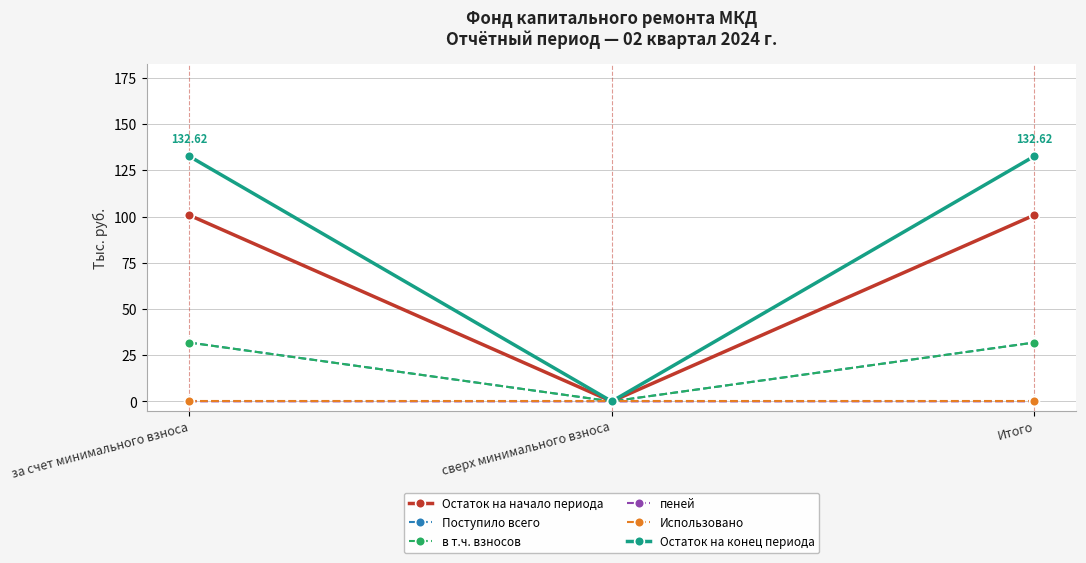

How many data points does each series have?

3